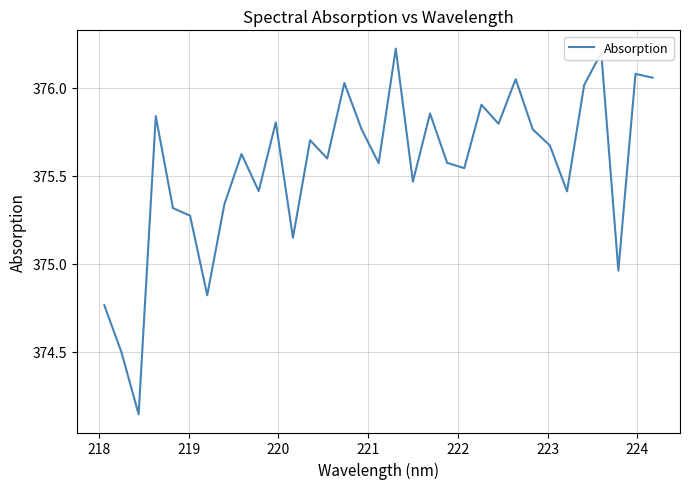

How many values exceed 375?

28